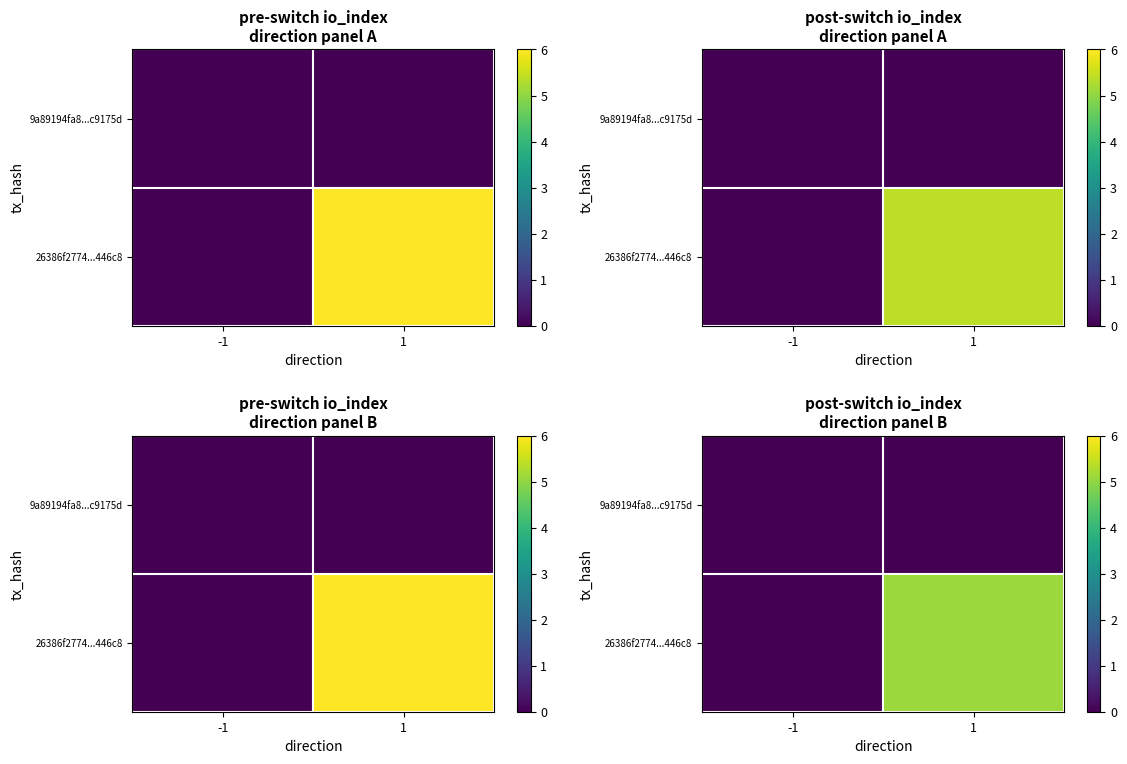

Where is 26386f2774...446c8 nearest to the value 2?

-1